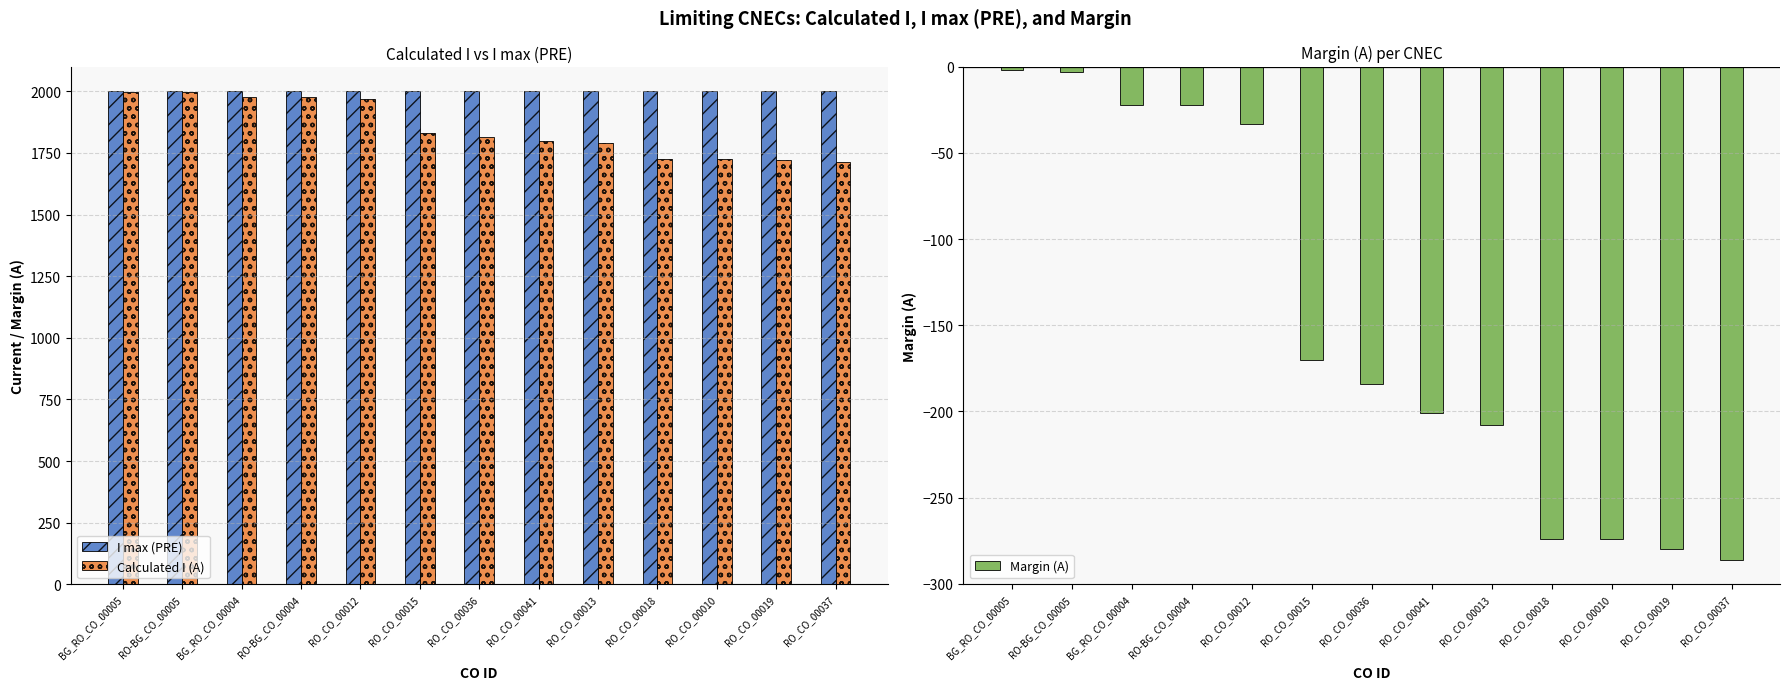

What is the difference between the Calculated I (A) values at RO_CO_00010 and RO_CO_00019?

6